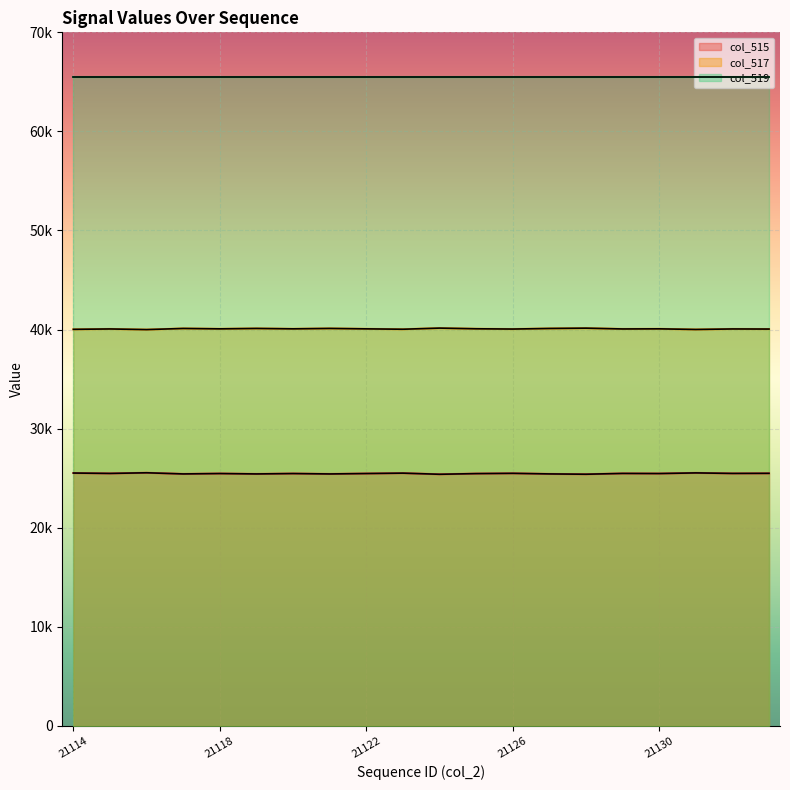

List the labels in order of col_515 value, largest first.

21116, 21131, 21114, 21123, 21126, 21133, 21115, 21129, 21132, 21122, 21118, 21120, 21130, 21125, 21127, 21117, 21119, 21121, 21128, 21124